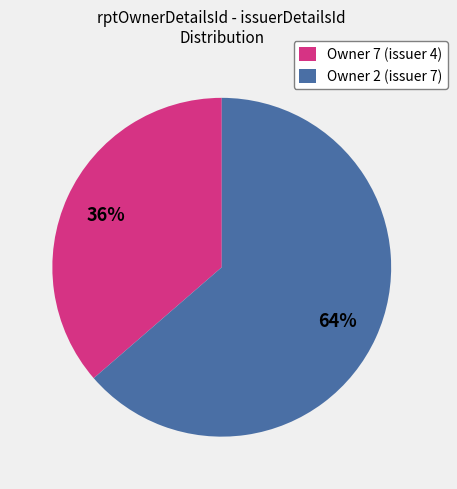

What is the smallest slice in the pie chart?

Owner 7 (issuer 4)